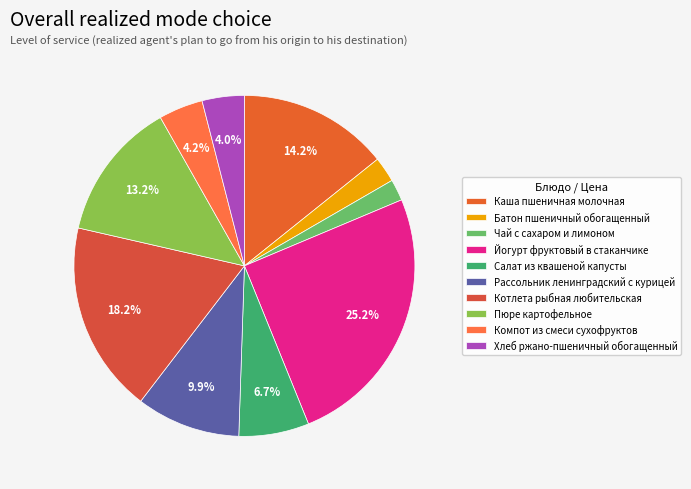

To the nearest percent, what percentage of the pie is Йогурт фруктовый в стаканчике?

25%